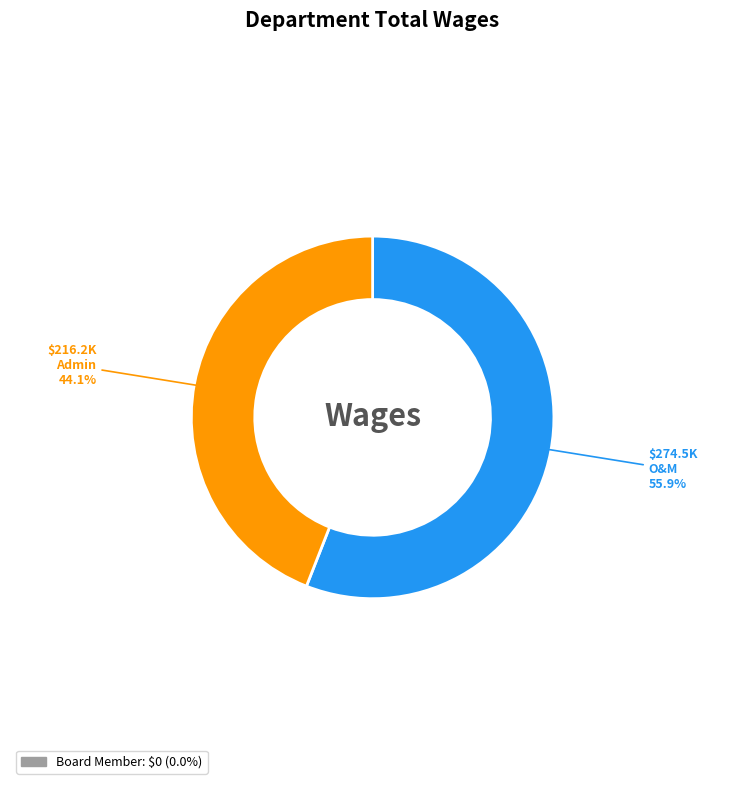

Is there a majority slice in this chart?

Yes